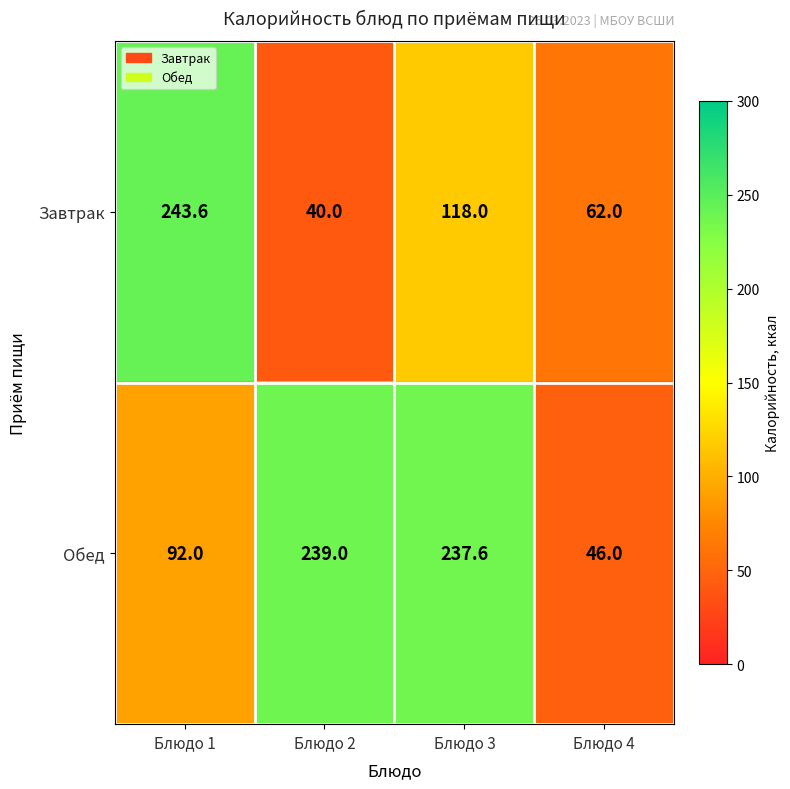

Is it true that Завтрак equals 118.0 at Блюдо 3?

True